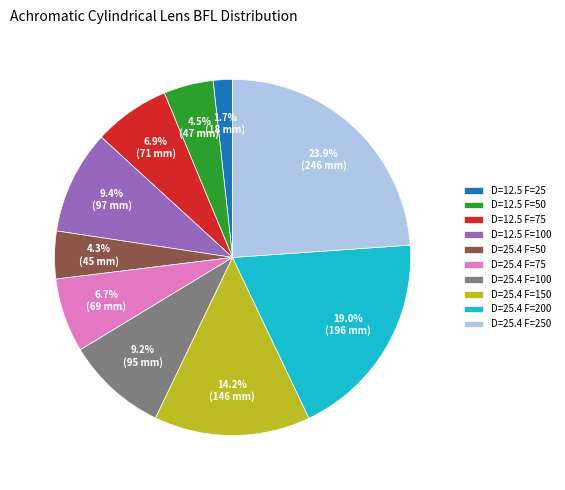

Is there any slice that represents more than half of the pie?

No